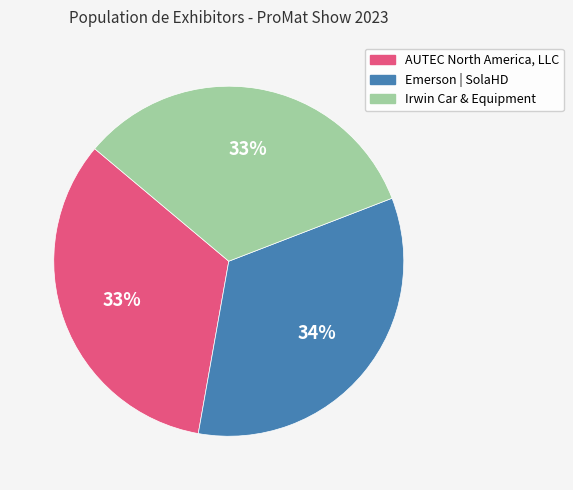

To the nearest percent, what is the difference between the Emerson | SolaHD and Irwin Car & Equipment slice percentages?

1%